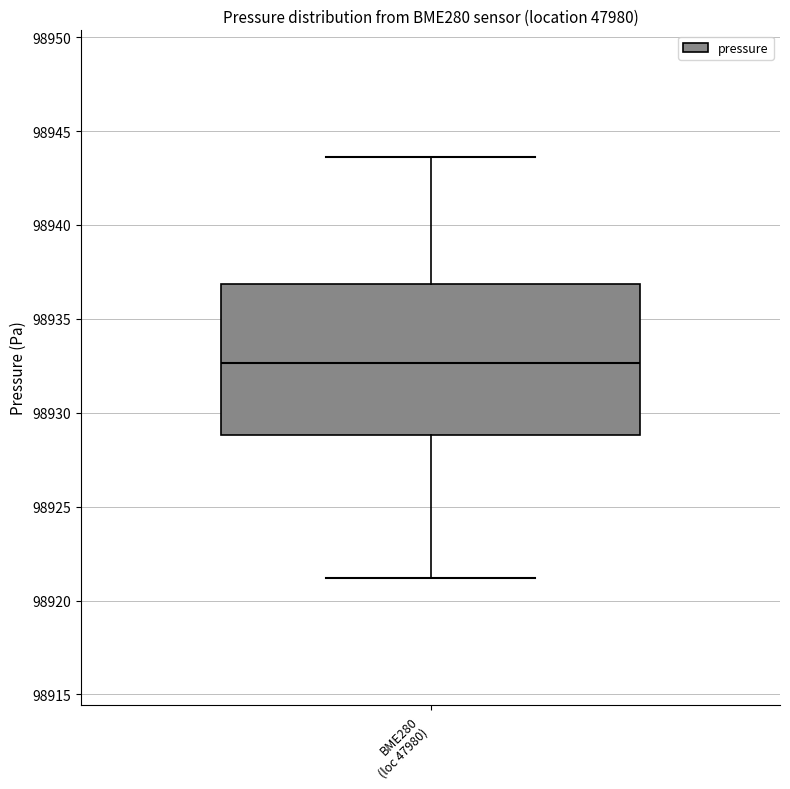

Where is the lower edge of the box for BME280 (loc 47980) on the y-axis? The values are not printed on the chart, so give them approximately, as read against the axis.

98929.0